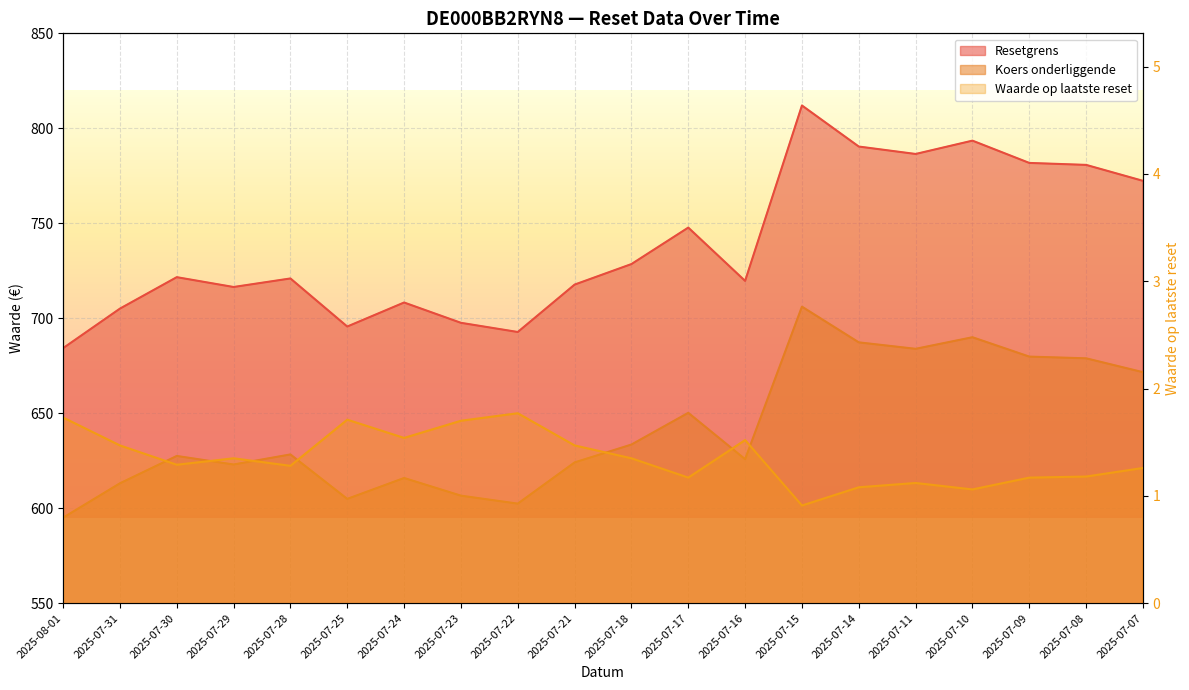

At how many categories does at least one series exceed 540?

20